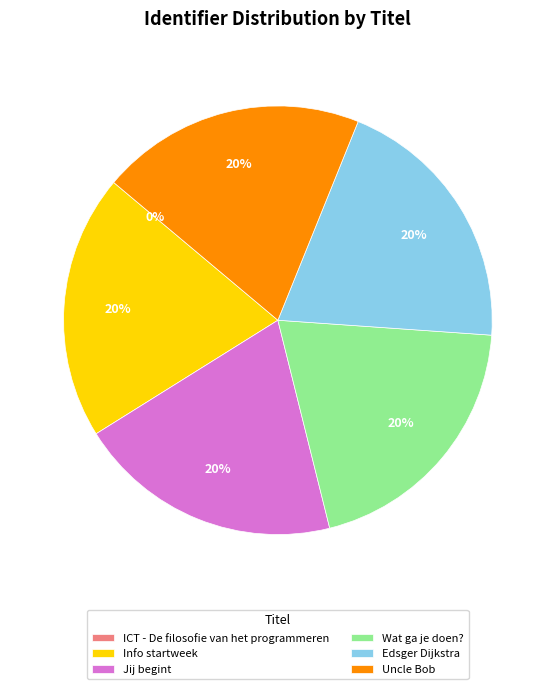

What is the ratio of the value at Edsger Dijkstra to the value at Info startweek?

1.0